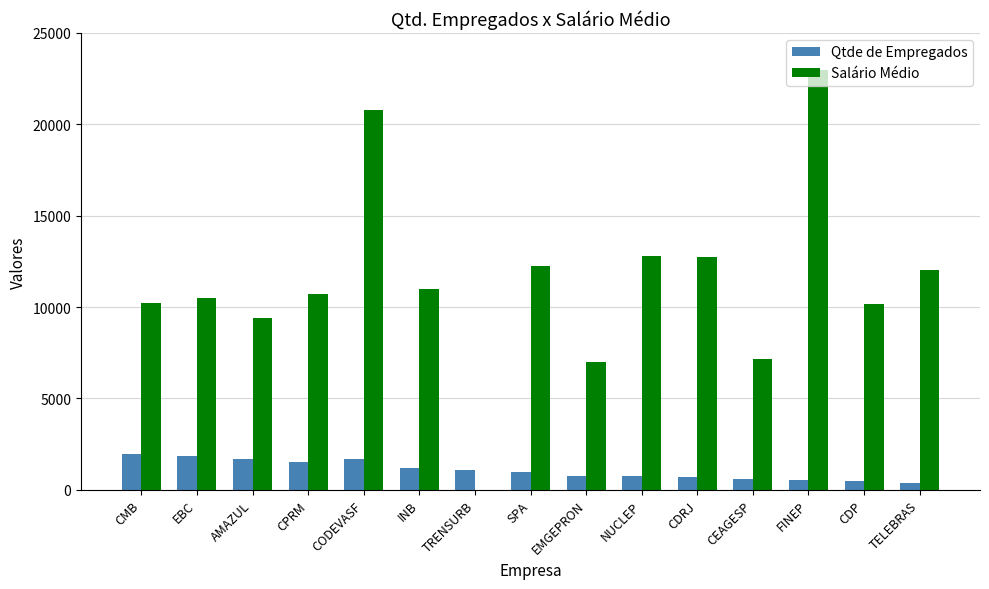

The Qtde de Empregados series shows 1689 at CODEVASF. True or false?

True